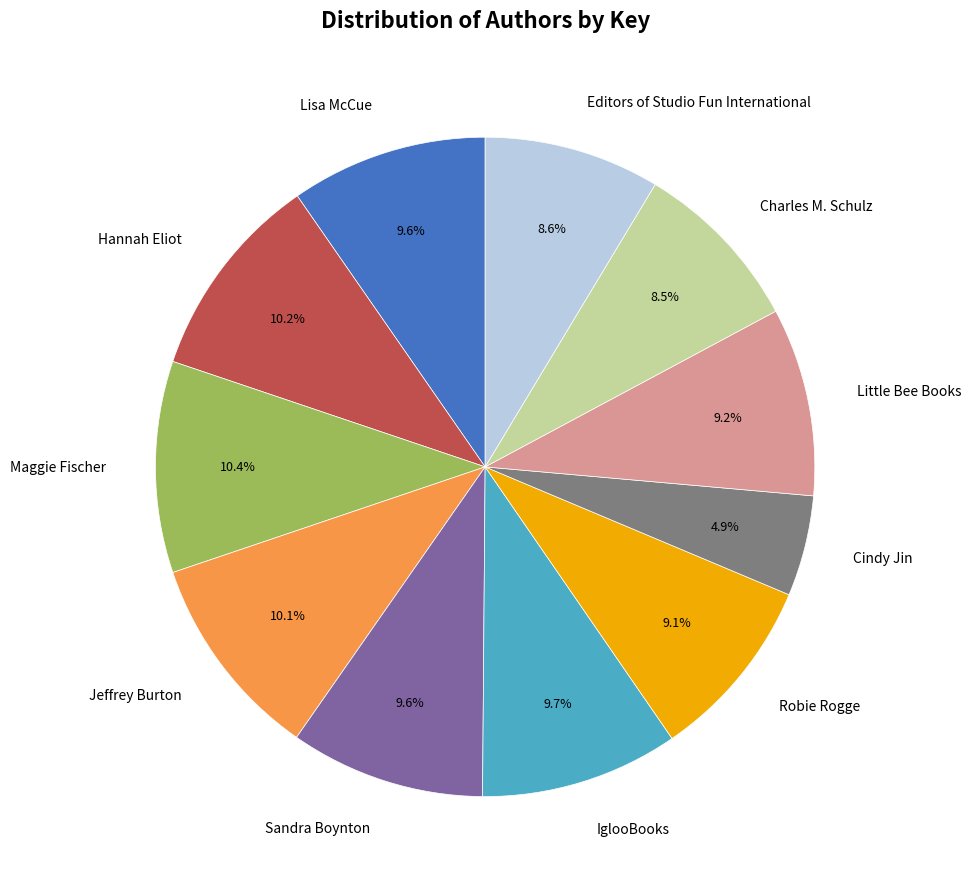

Is there a majority slice in this chart?

No